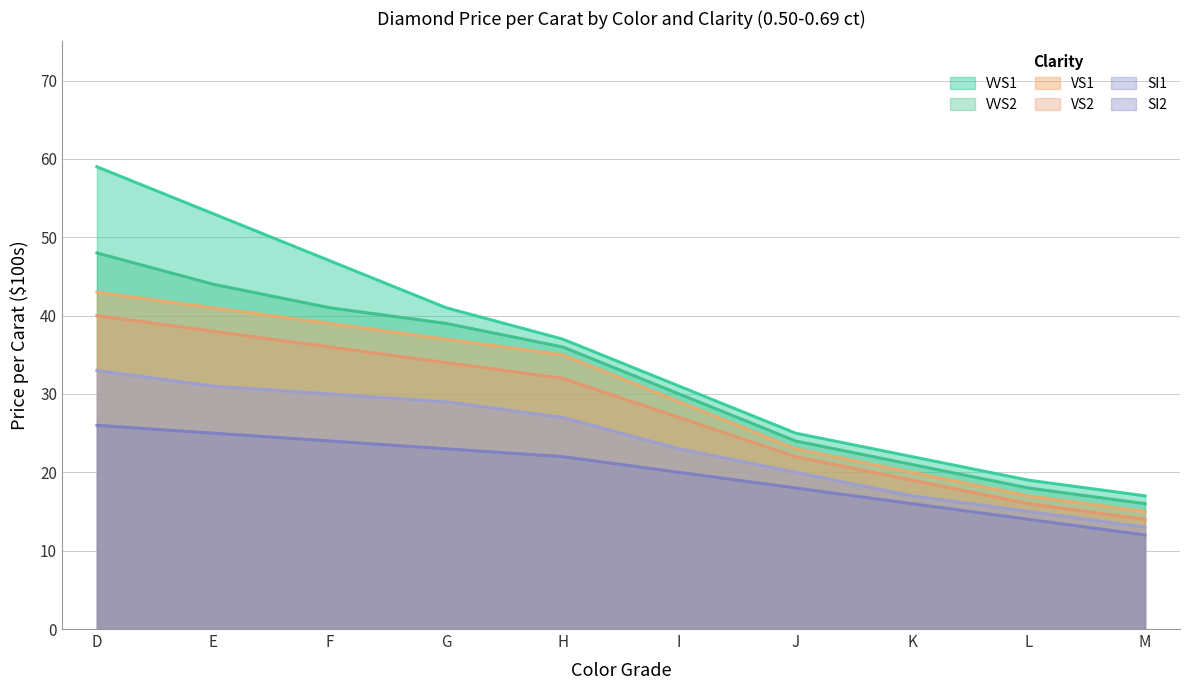

Between K and L, which series saw the biggest shift?

VVS1